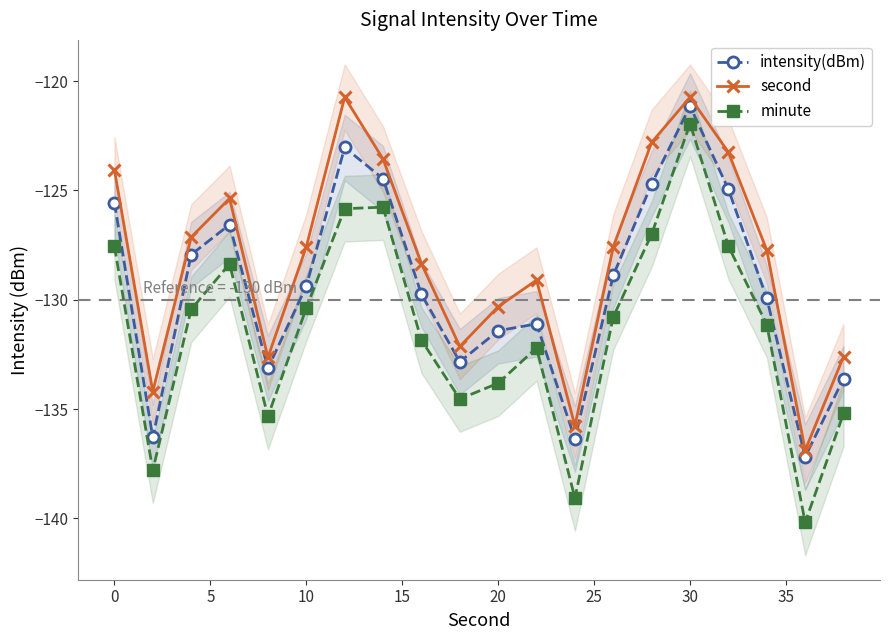

Reading left to right, transcribe all the data shown in this chart.

intensity(dBm): -125.6	-136.3	-127.9	-126.6	-133.1	-129.4	-123.0	-124.5	-129.7	-132.8	-131.4	-131.1	-136.4	-128.9	-124.7	-121.1	-125.0	-129.9	-137.2	-133.6
second: -124.1	-134.2	-127.1	-125.4	-132.6	-127.6	-120.7	-123.6	-128.3	-132.1	-130.3	-129.1	-135.8	-127.6	-122.8	-120.7	-123.3	-127.7	-136.9	-132.6
minute: -127.6	-137.8	-130.4	-128.4	-135.3	-130.4	-125.8	-125.8	-131.8	-134.5	-133.8	-132.2	-139.1	-130.8	-127.0	-121.9	-127.6	-131.1	-140.2	-135.2